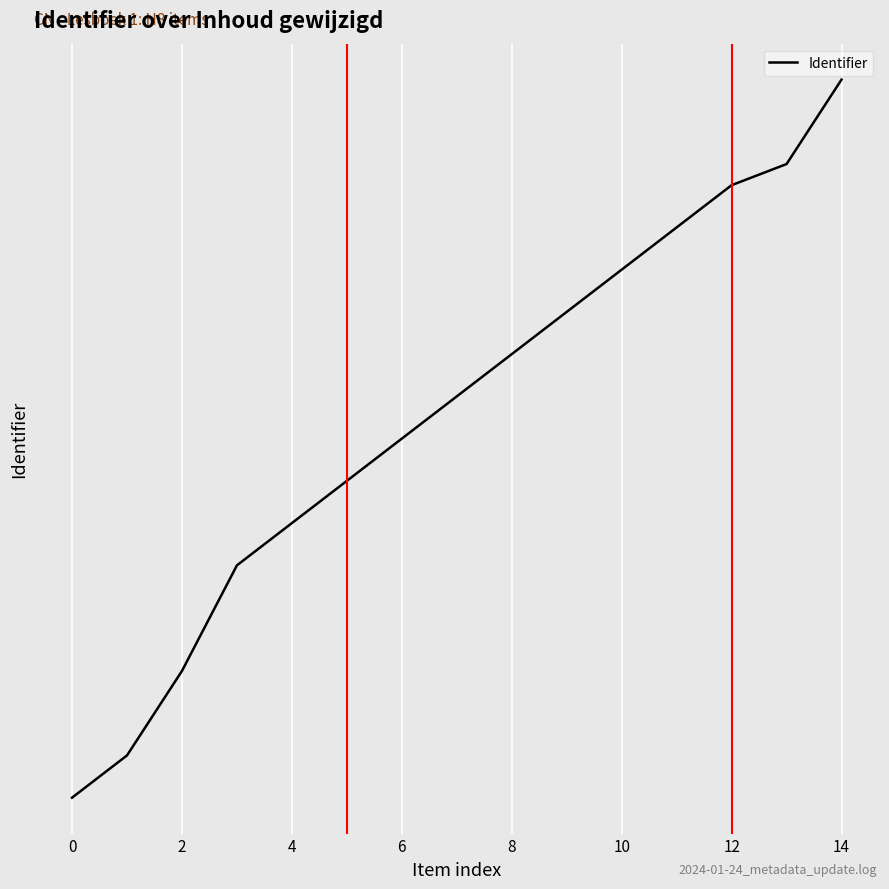

Is this an area chart (filled region under the line)?

No